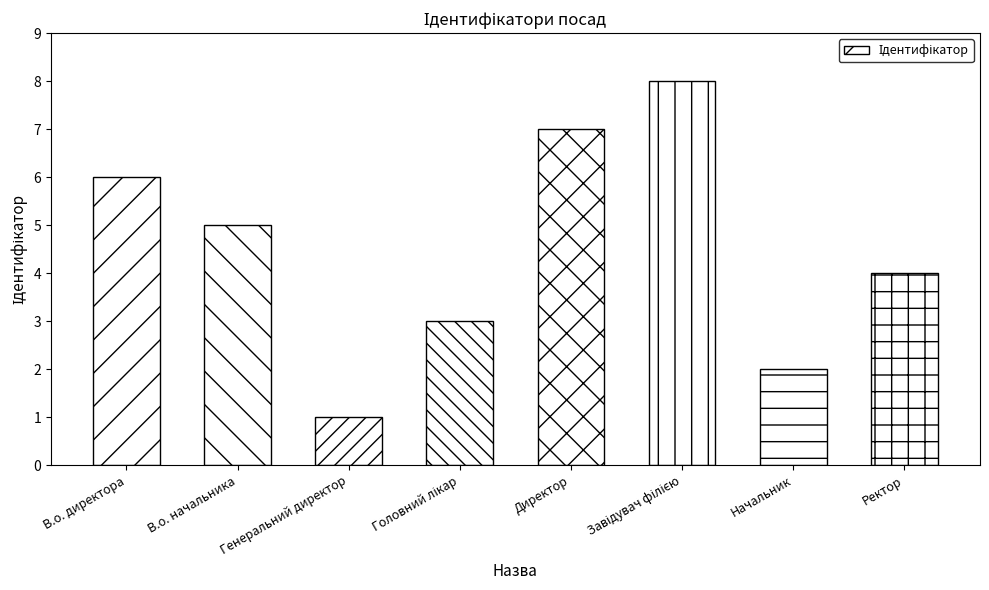

What value does the data have at Директор?

7